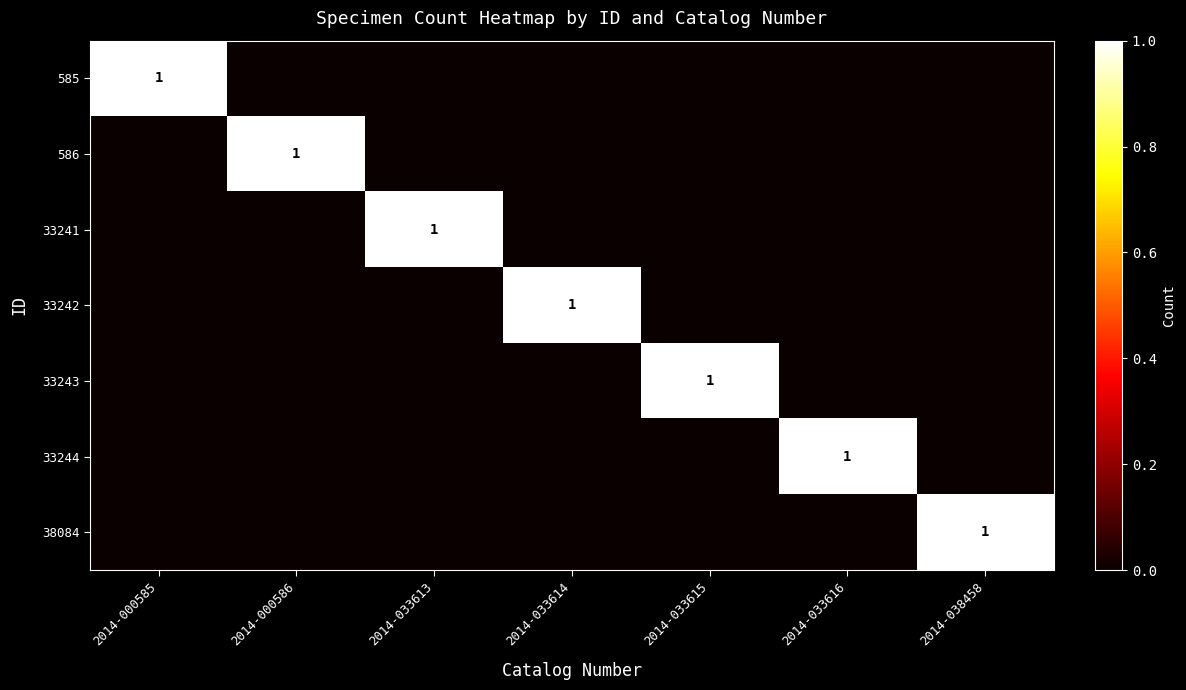

The 38084 series shows 1 at 2014-038458. True or false?

True